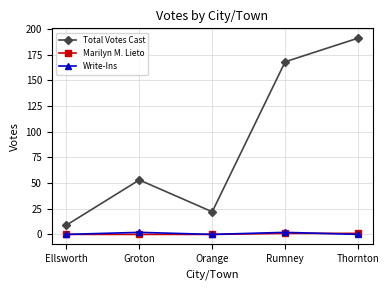

In Write-Ins, how many points are lower than both neighbors (excluding endpoints)?

1